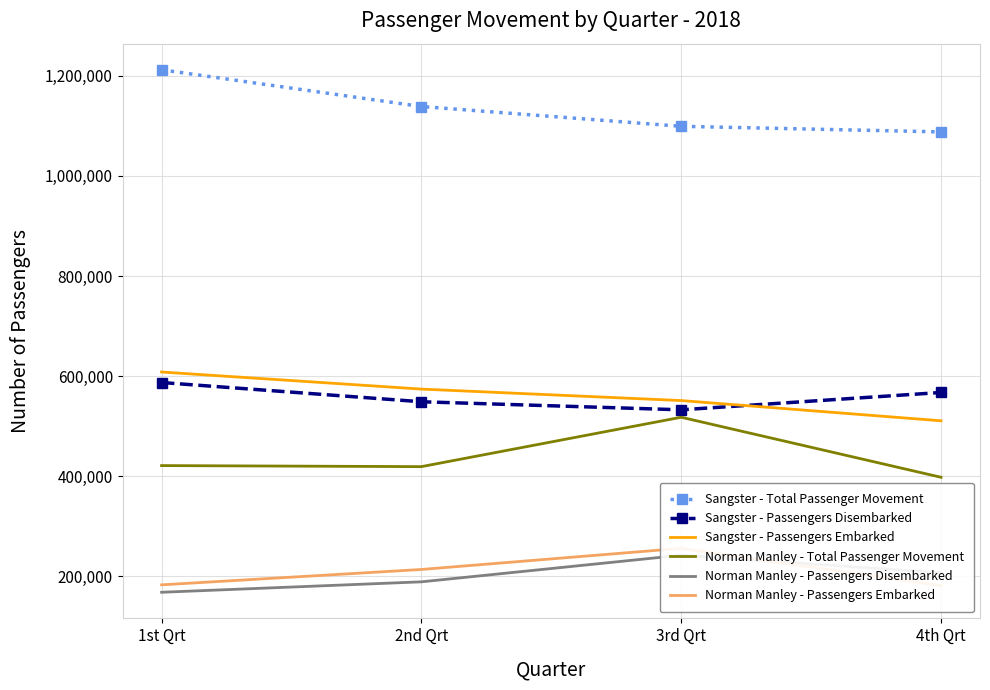

True or false: Norman Manley - Passengers Embarked and Sangster - Passengers Disembarked cross at least once.

False